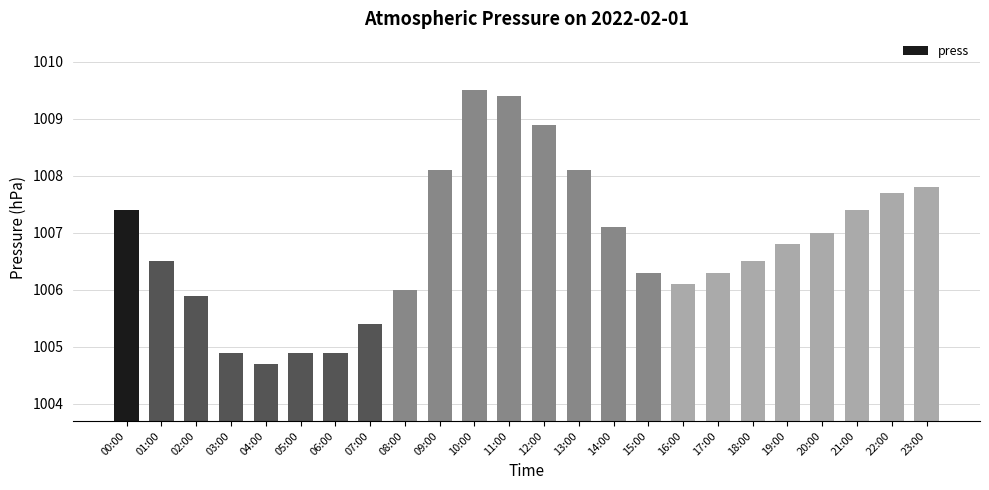

At which label does the data first exceed 1006?

00:00